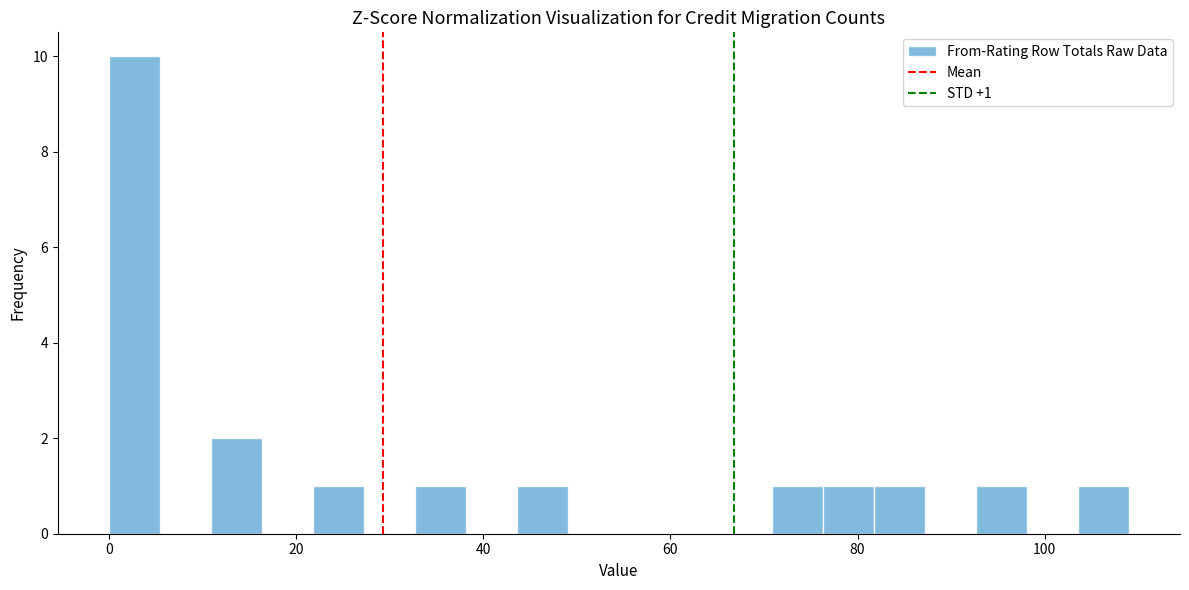

Read against the x-axis, roughly where is the centre of the tallest bar?

2